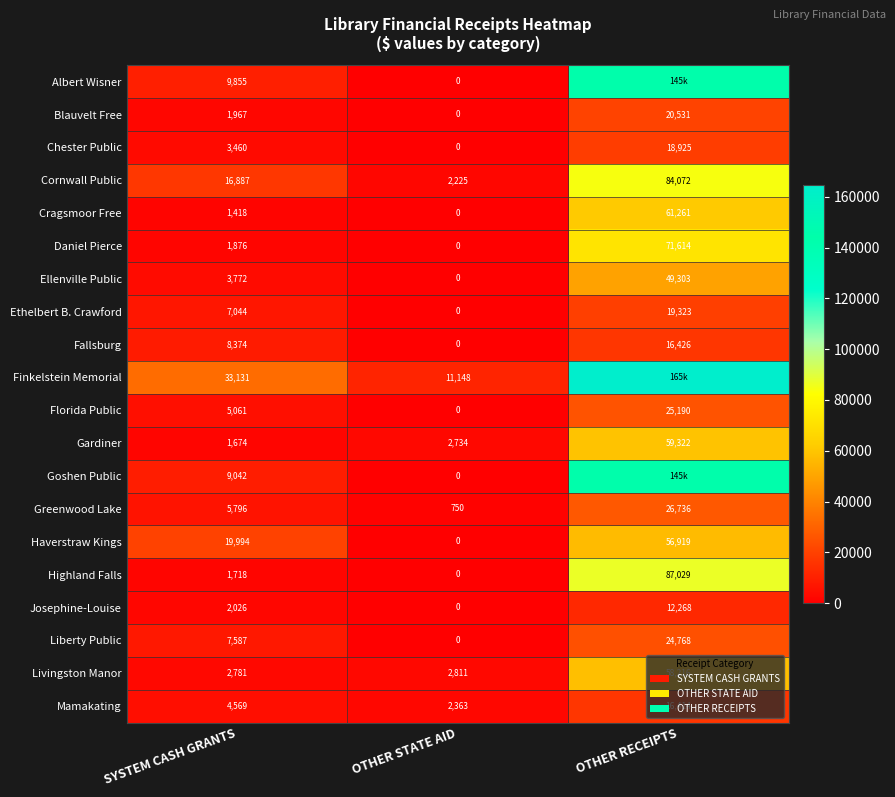

At which label is Liberty Public closest to 12384?

SYSTEM CASH GRANTS